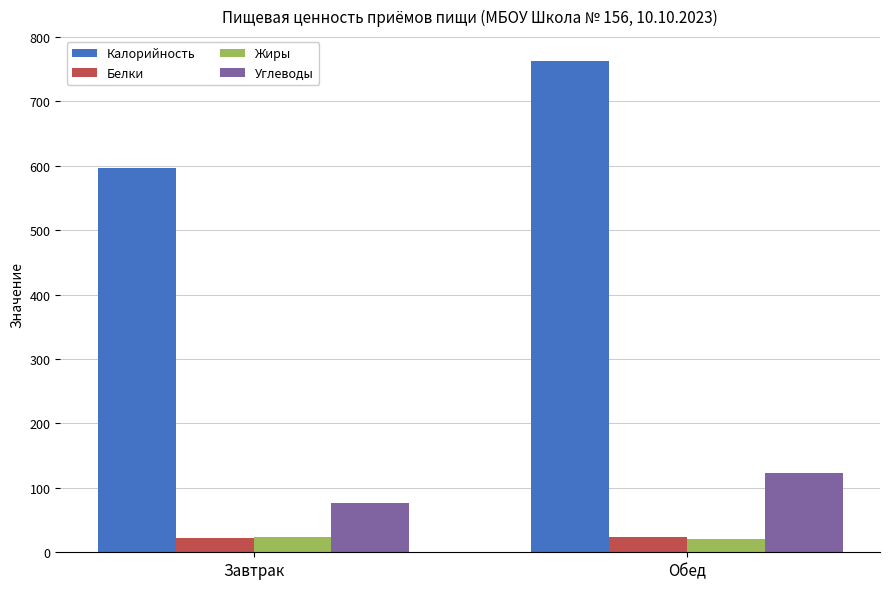

List the labels in order of Калорийность value, smallest first.

Завтрак, Обед